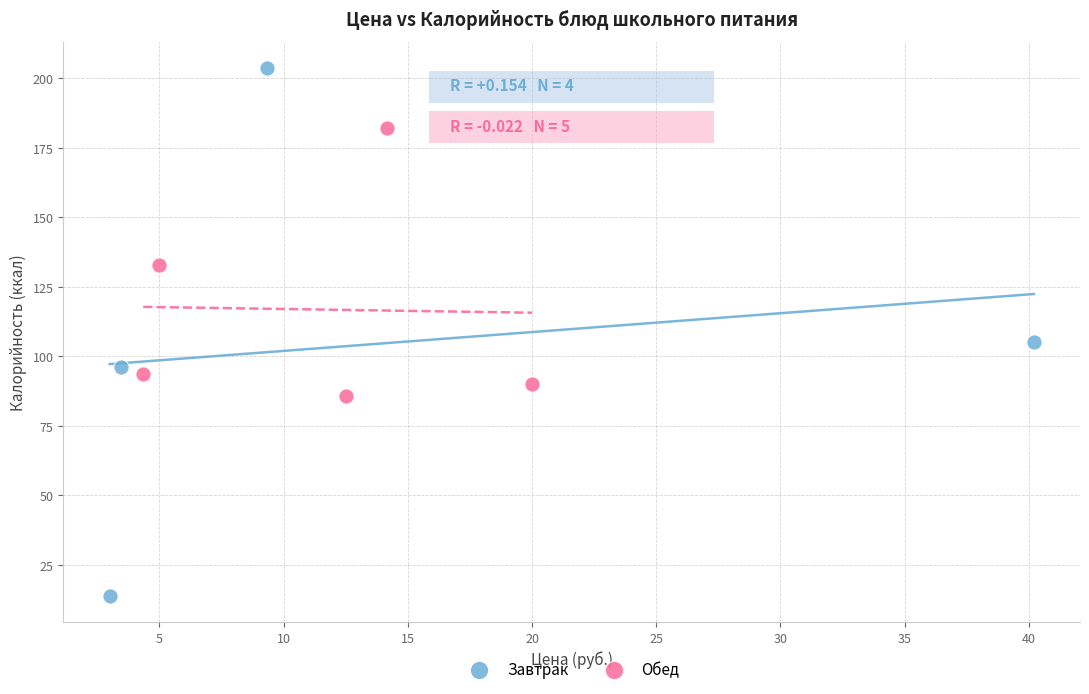

What are all the series names shown in the legend?

Завтрак, Обед